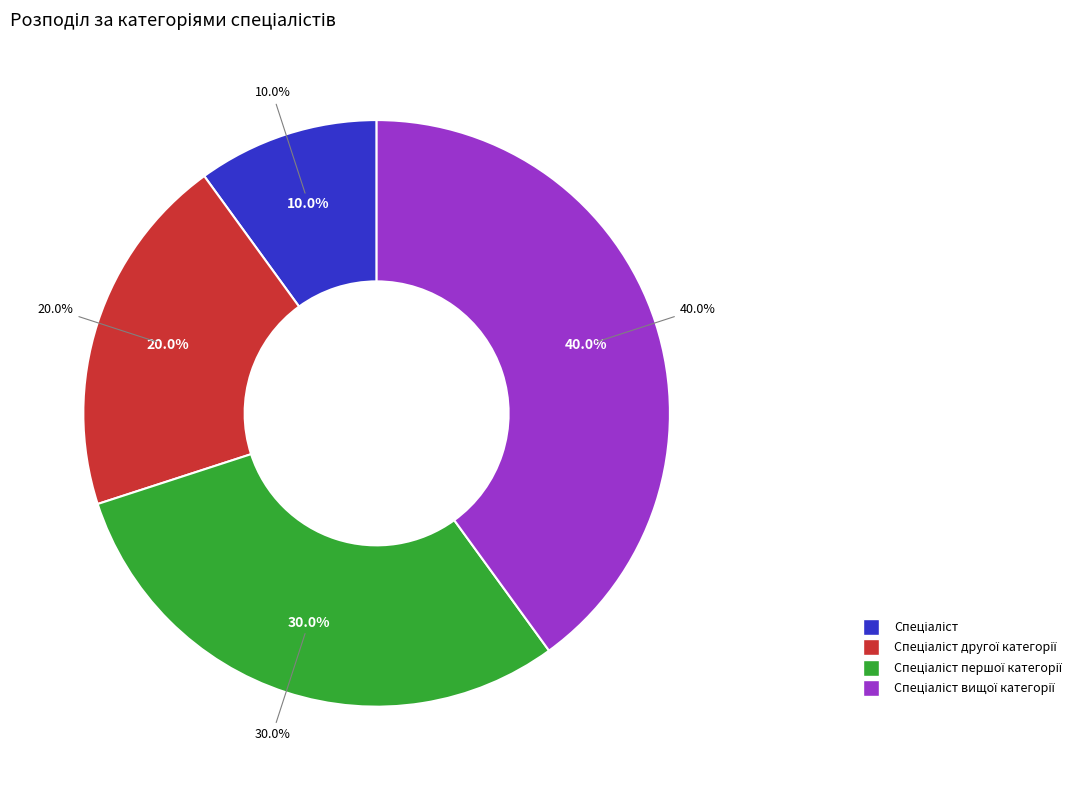

What percentage is the Спеціаліст slice, to the nearest percent?

10%